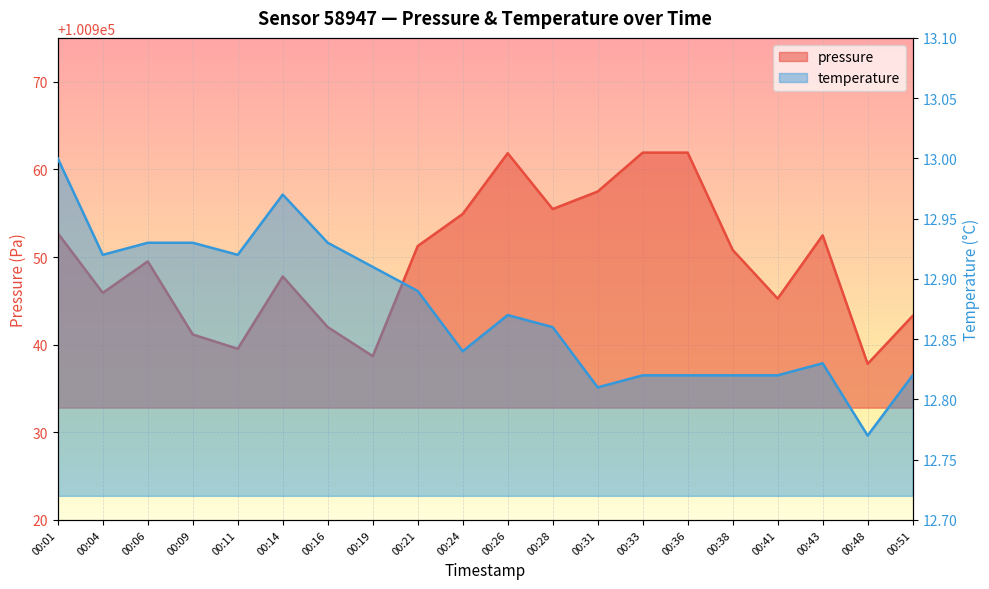

What is the difference between the maximum and second lowest values in the temperature series?

0.2